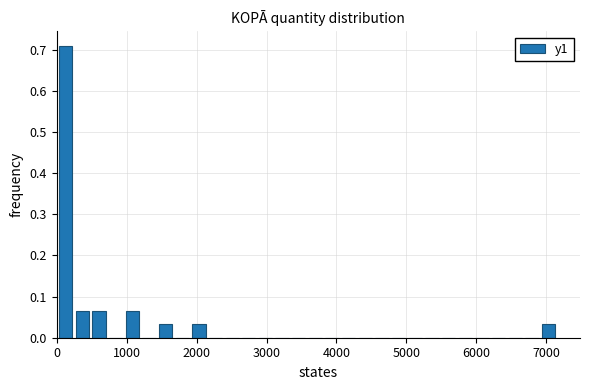

Around what value on the x-axis is the tallest bar? Give the approximate position of its centre, as read against the axis.

100